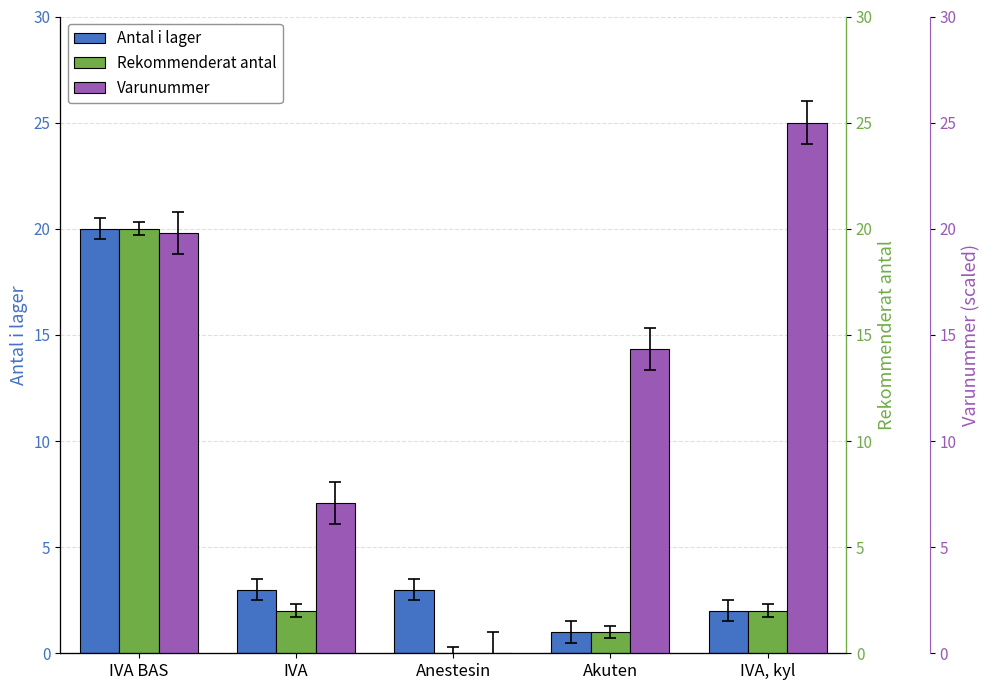

At which category is the sum across all series the highest?

IVA BAS